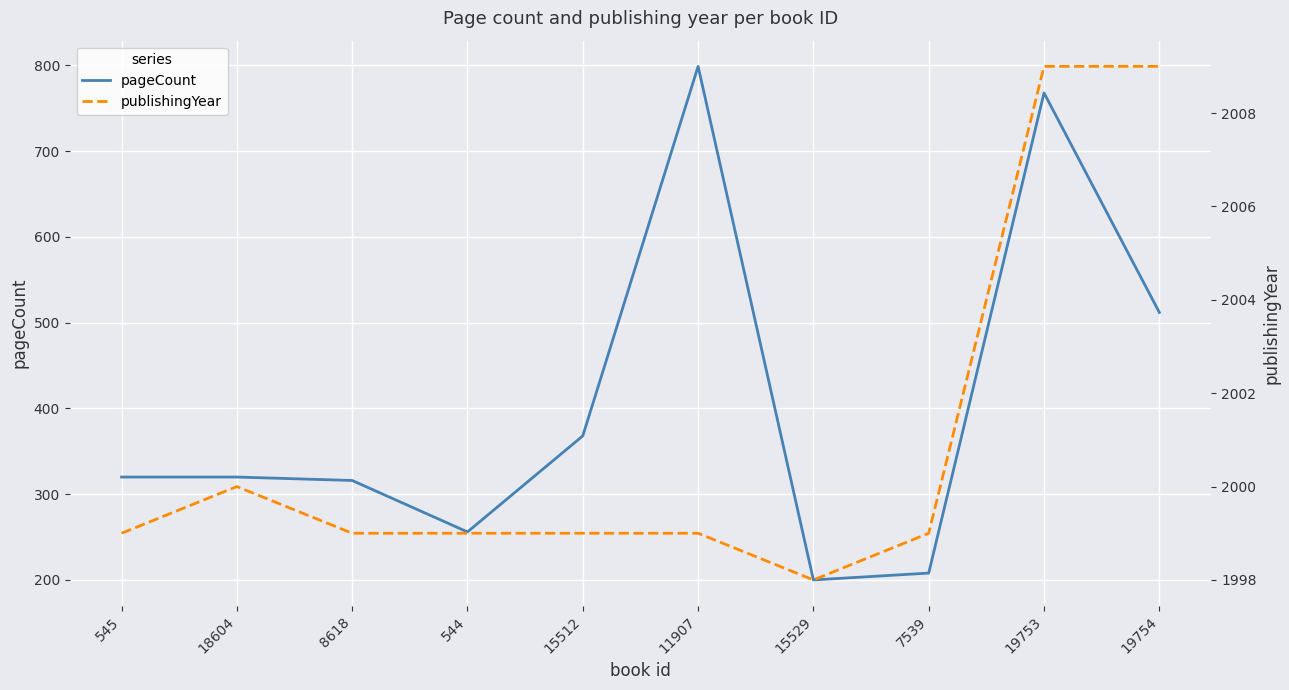

What is the greatest value displayed?

2009